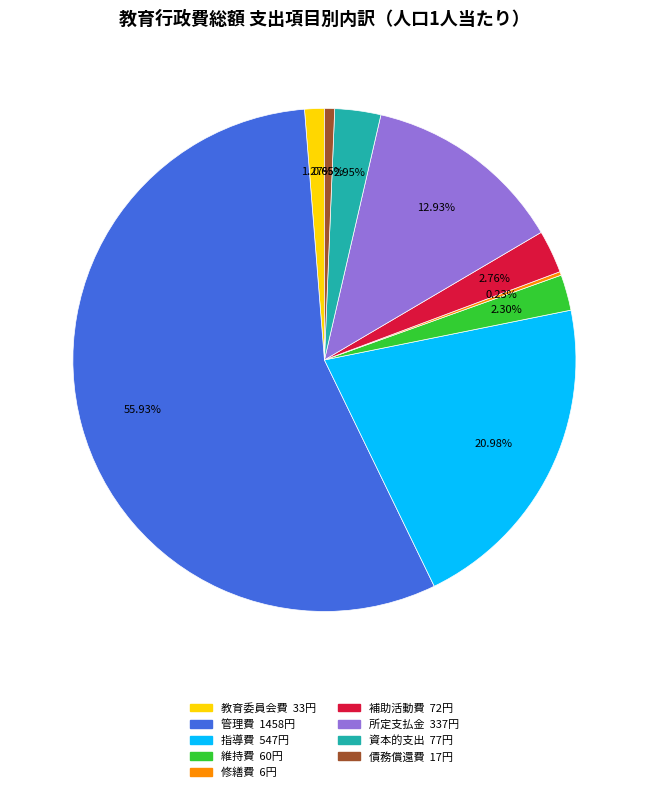

To the nearest percent, what is the difference between the largest and smallest slice percentages?

56%